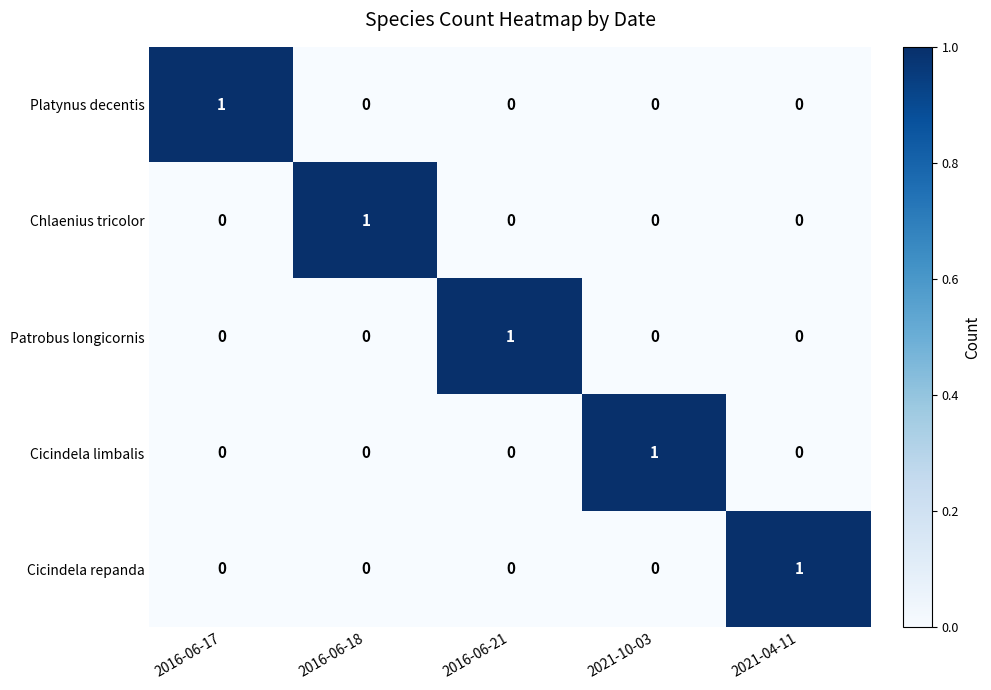

At how many categories does at least one series exceed 0?

5